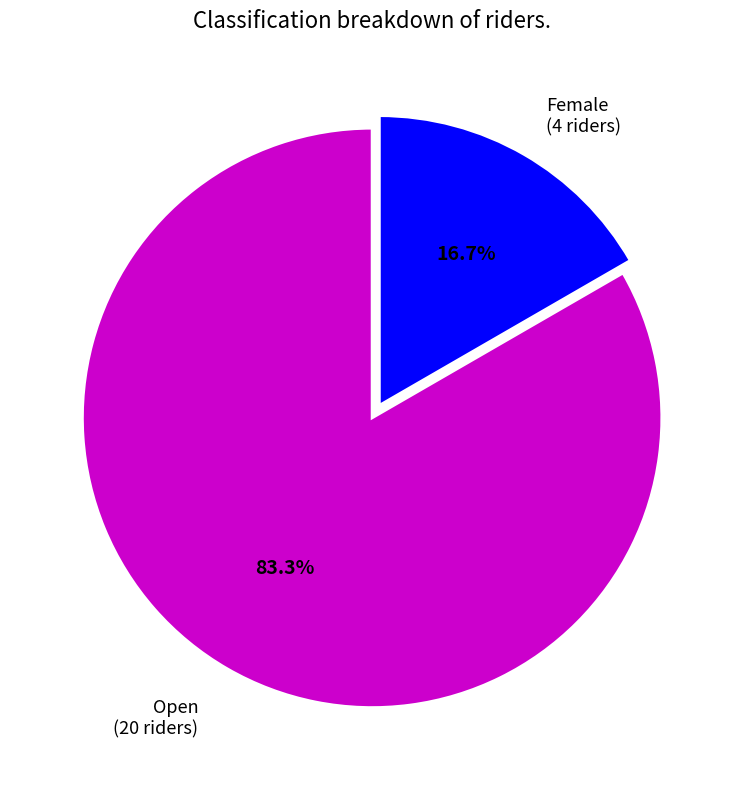

Is there any slice that represents more than half of the pie?

Yes